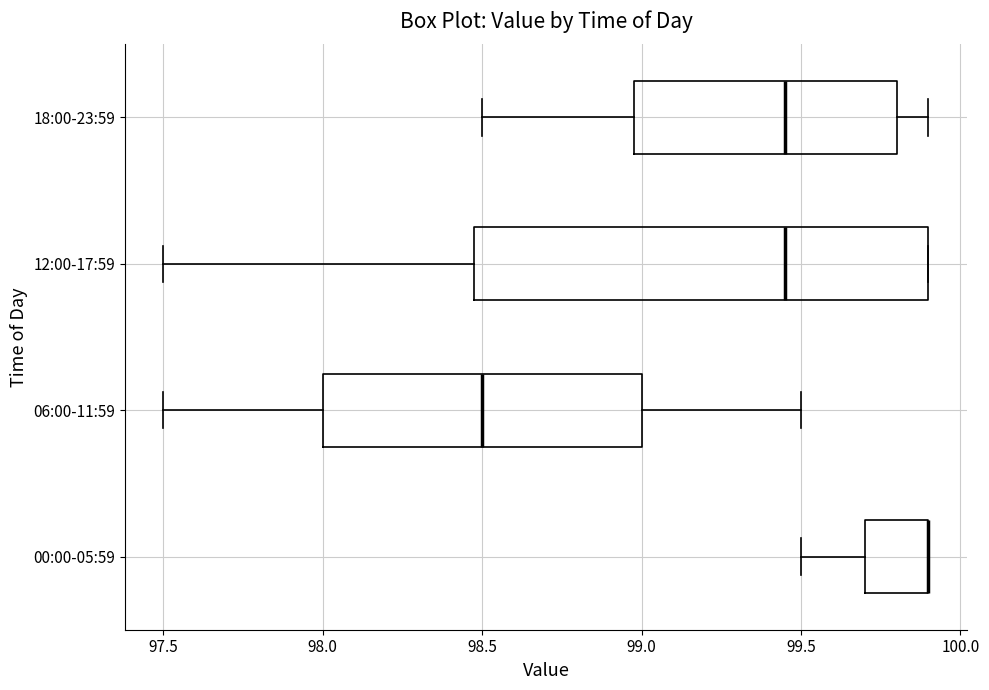

Comparing the boxes themselves (not the whiskers), which one is the widest?

12:00-17:59